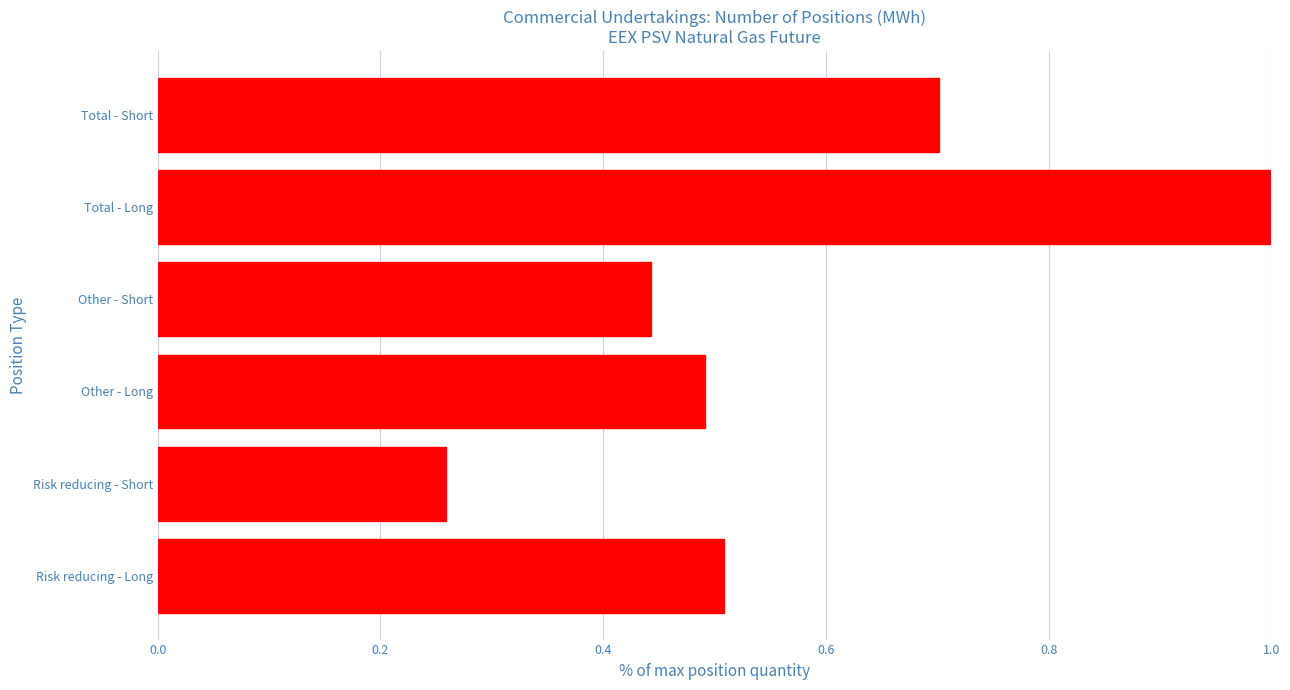

Which category has the lowest value across all series?

Risk reducing - Short